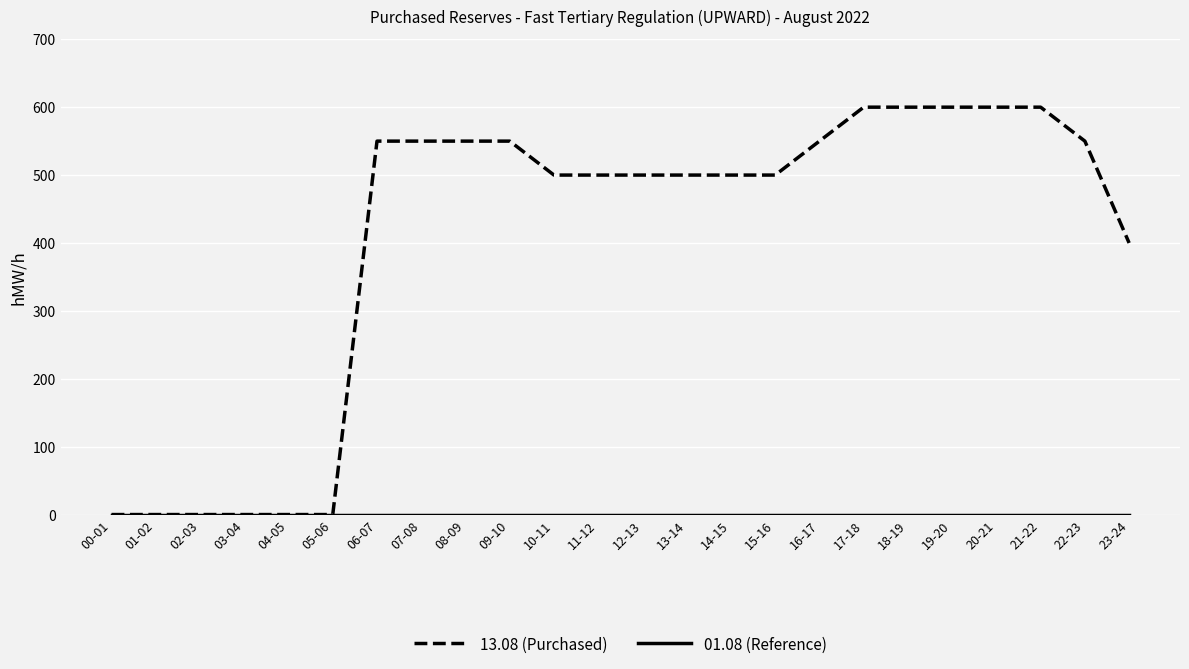

Which series changed the most between 12-13 and 19-20?

13.08 (Purchased)